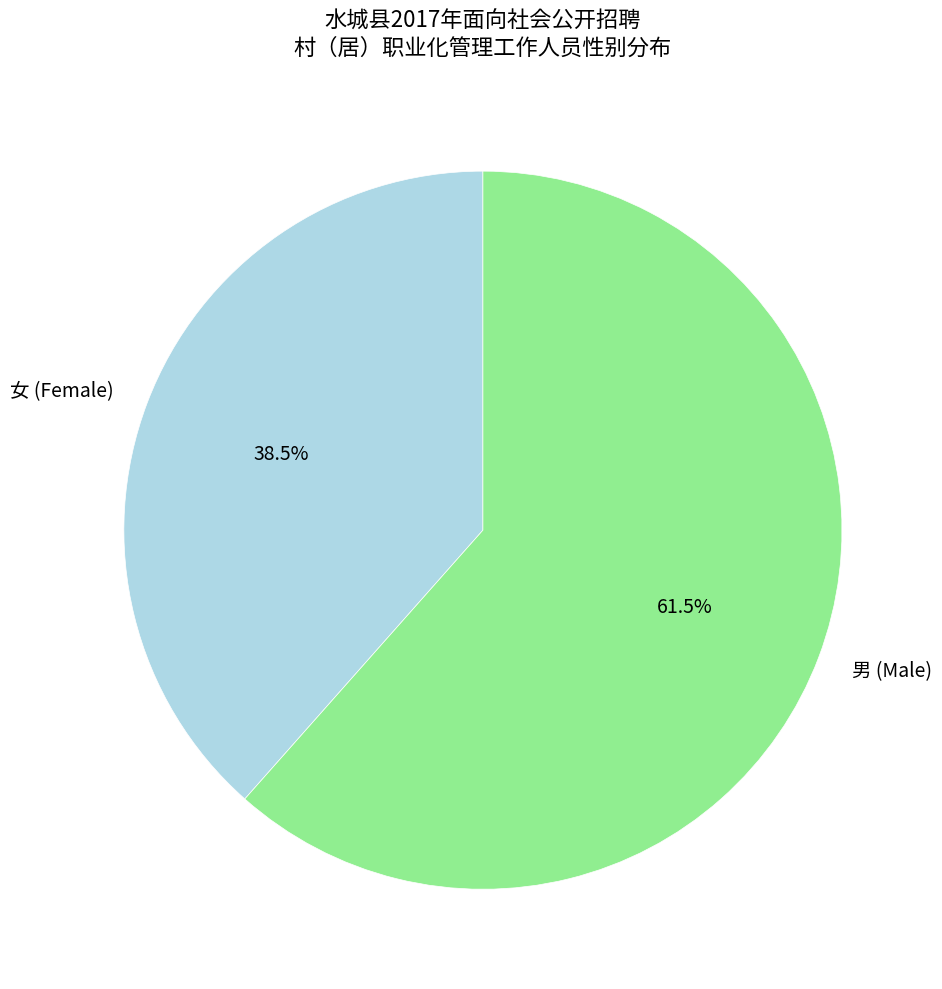

Combined, what portion of the pie is 男 and 女?

100.0%